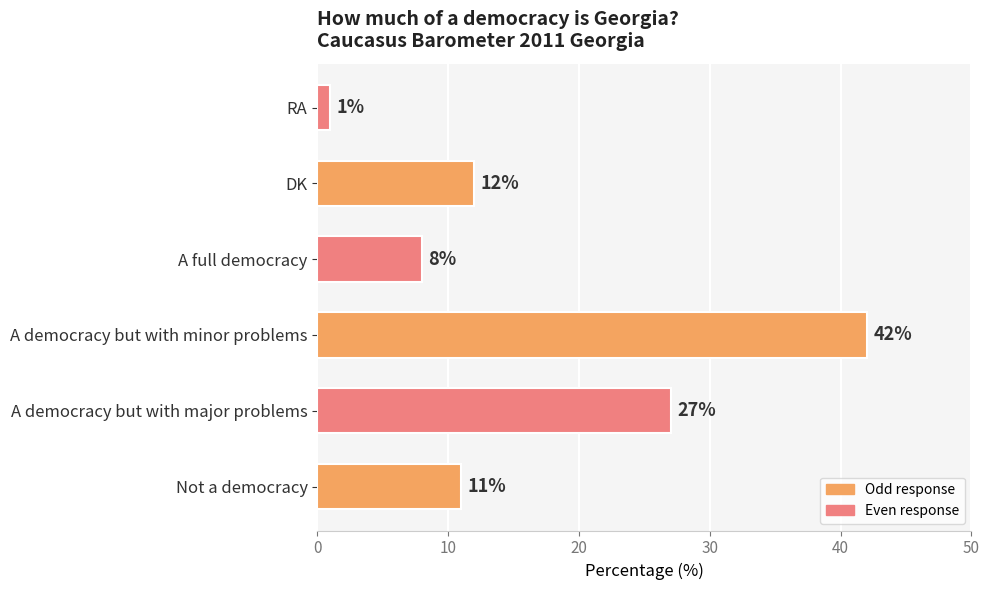

What is the difference between the maximum and minimum values?

41